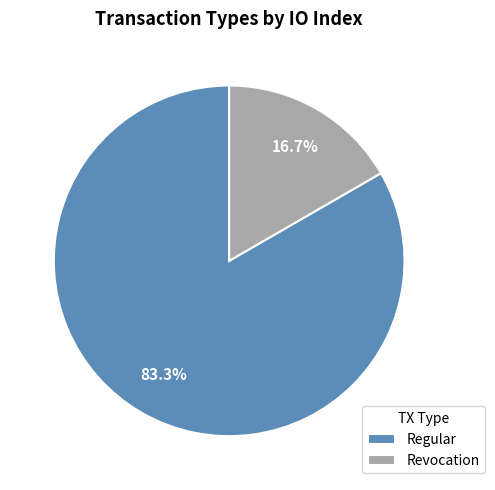

To the nearest percent, what is the difference between the largest and smallest slice percentages?

67%